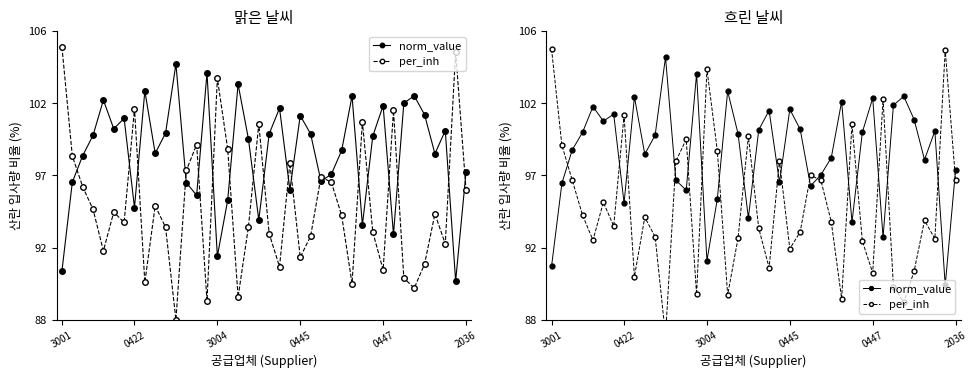

True or false: per_inh has more than 2 points higher than both neighbors.

True